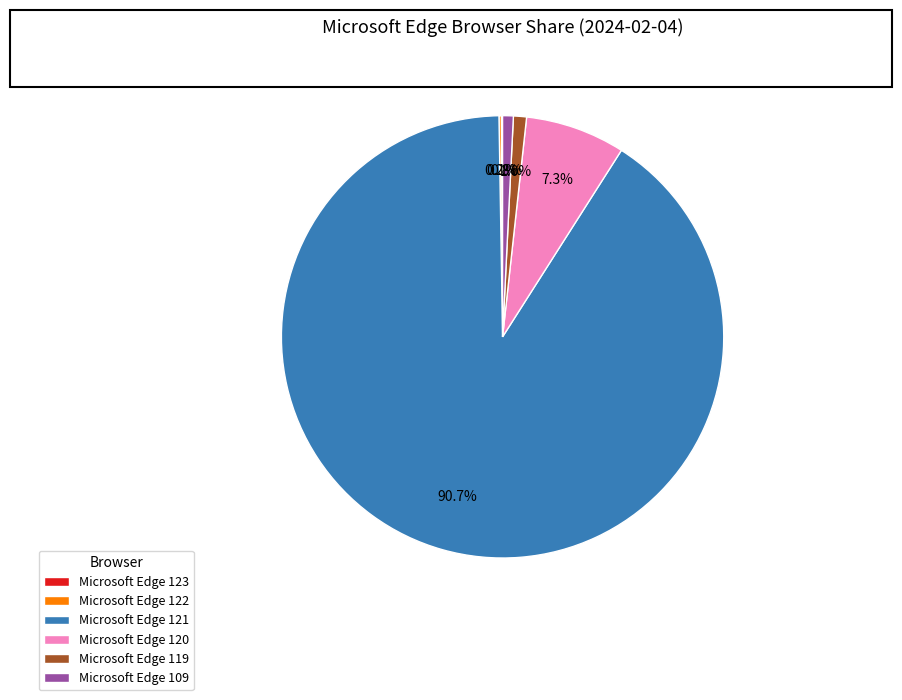

Which category has the biggest portion of the pie?

Microsoft Edge 121